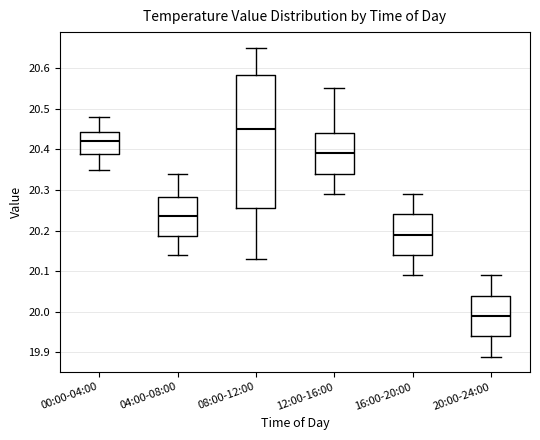

Reading left to right, read every box against the y-axis: the position of its median line, the range the box covers, and the ends of its whiskers. The values are not printed on the chart, so give them approximately, as read against the axis.

00:00-04:00: median 20.42, box 20.39 to 20.44, whiskers 20.35 to 20.48
04:00-08:00: median 20.24, box 20.19 to 20.28, whiskers 20.14 to 20.34
08:00-12:00: median 20.45, box 20.26 to 20.58, whiskers 20.13 to 20.65
12:00-16:00: median 20.39, box 20.34 to 20.44, whiskers 20.29 to 20.55
16:00-20:00: median 20.19, box 20.14 to 20.24, whiskers 20.09 to 20.29
20:00-24:00: median 19.99, box 19.94 to 20.04, whiskers 19.89 to 20.09